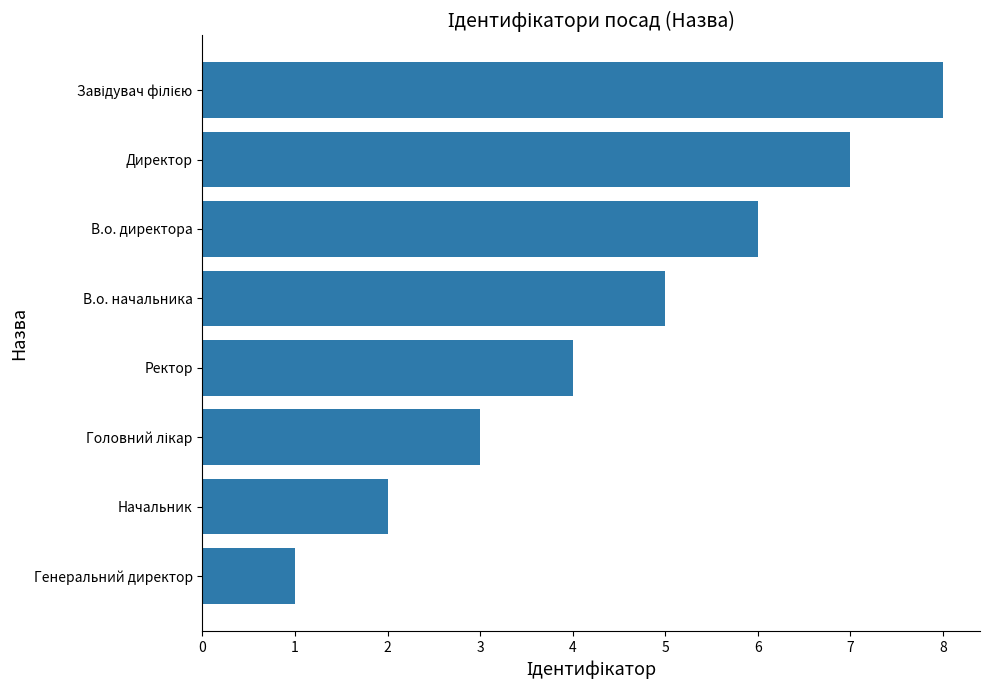

What is the difference between the maximum and minimum values?

7